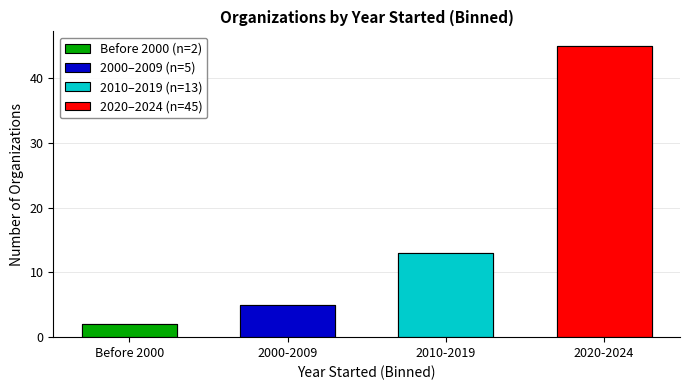

What position from the left is 2010-2019?

3